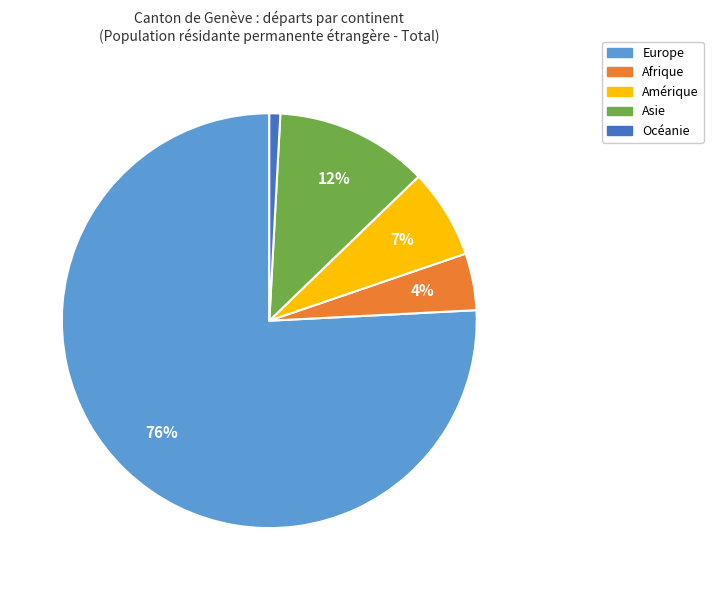

Does Europe represent more than half of the total?

Yes